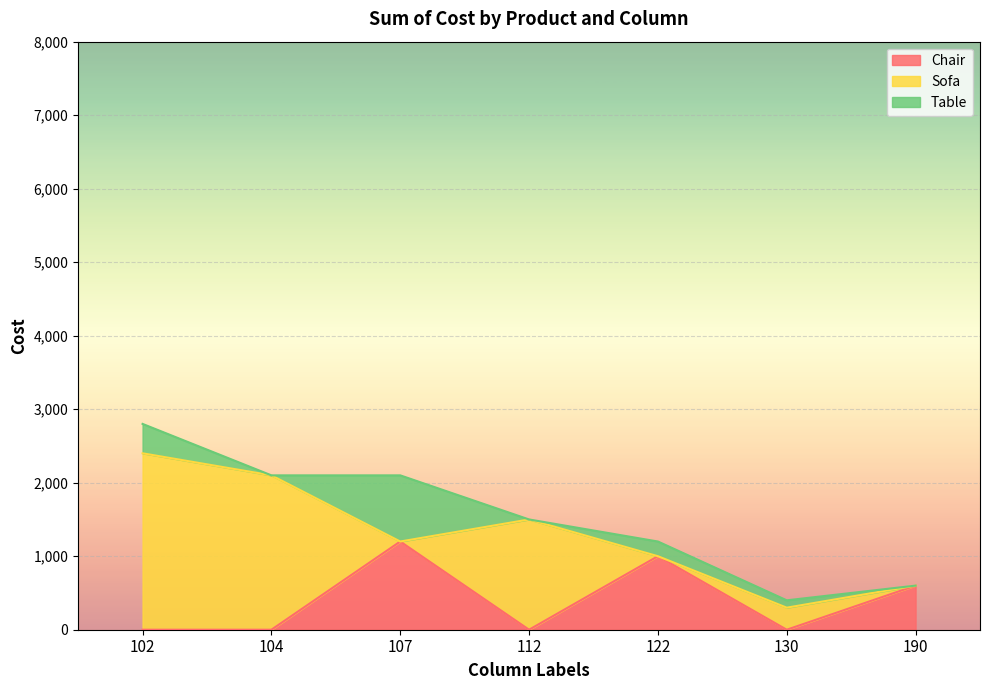

How many data points does each series have?

7